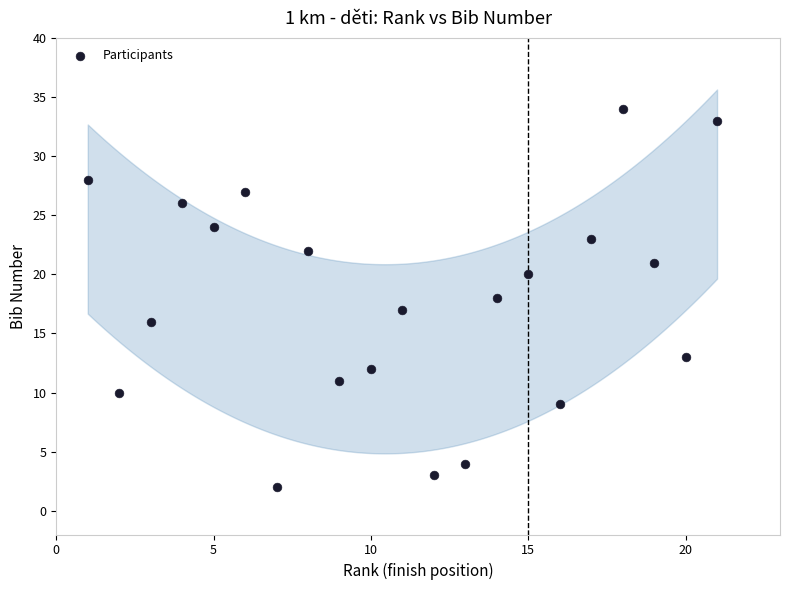

What is the range of Y values (max minus min)?

32